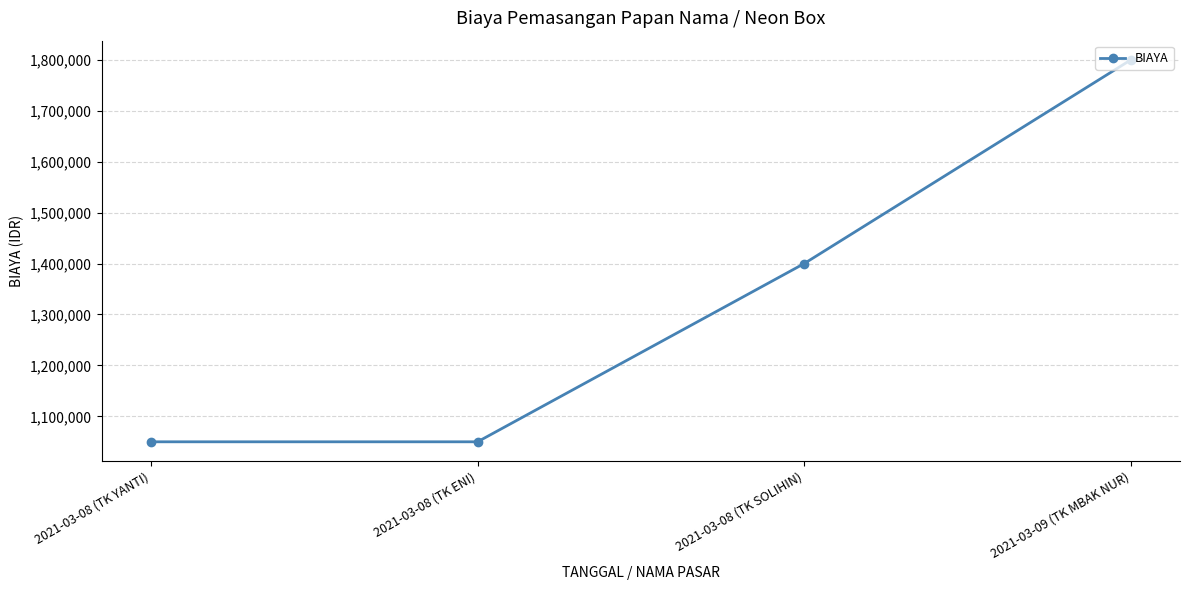

The value at 2021-03-08 (TK SOLIHIN) is 2230611. True or false?

False